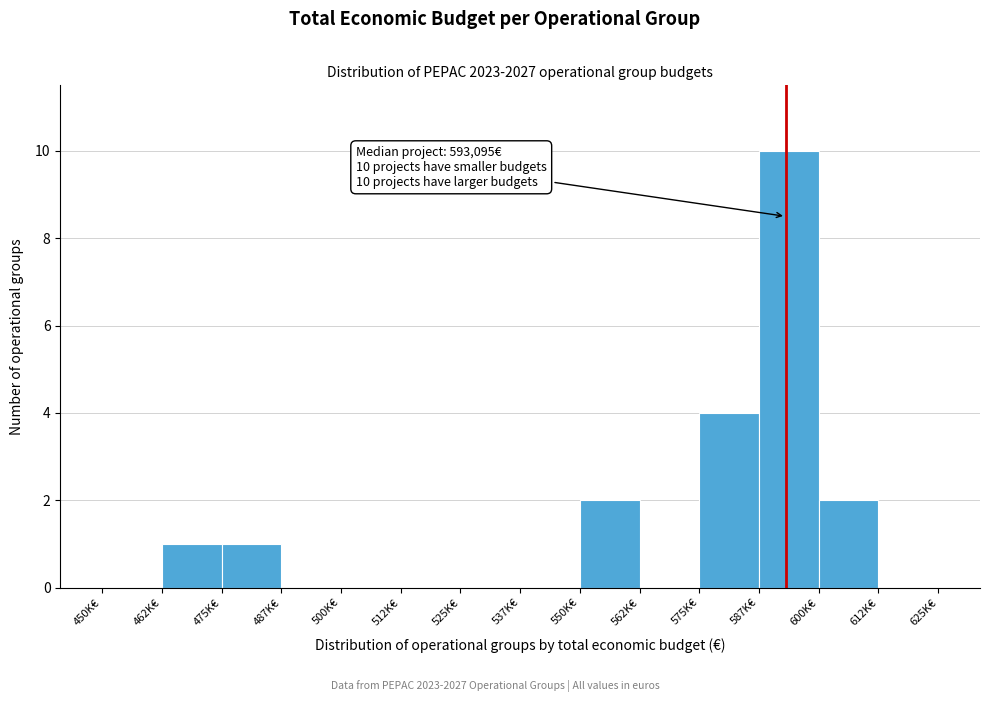

Reading right to left, list all the values displayed in this chart.

612K€=0	600K€=2	587K€=10	575K€=4	562K€=0	550K€=2	537K€=0	525K€=0	512K€=0	500K€=0	487K€=0	475K€=1	462K€=1	450K€=0